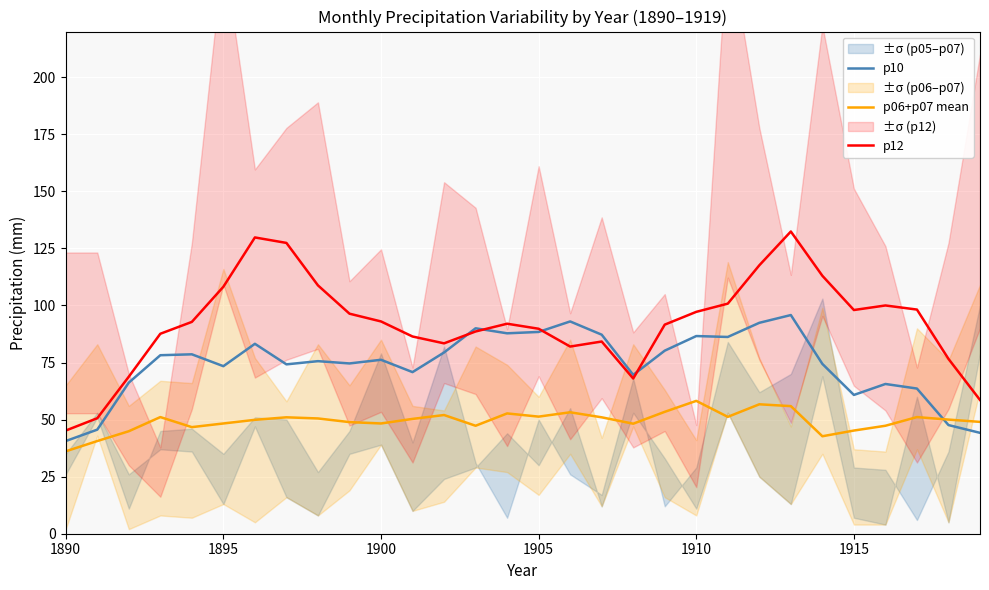

What are all the series names shown in the legend?

p10, p06+p07 mean, p12